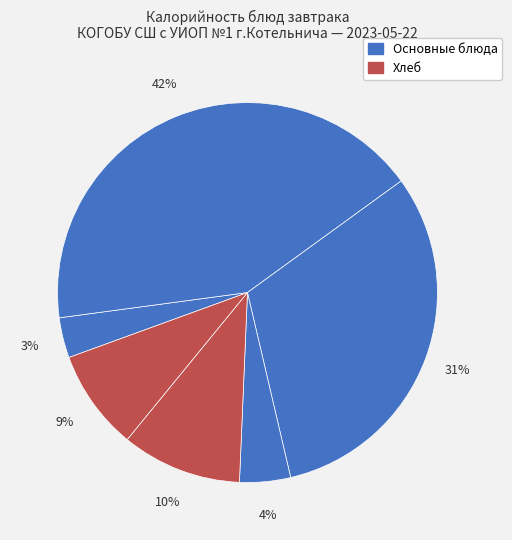

How many segments does this pie chart have?

6